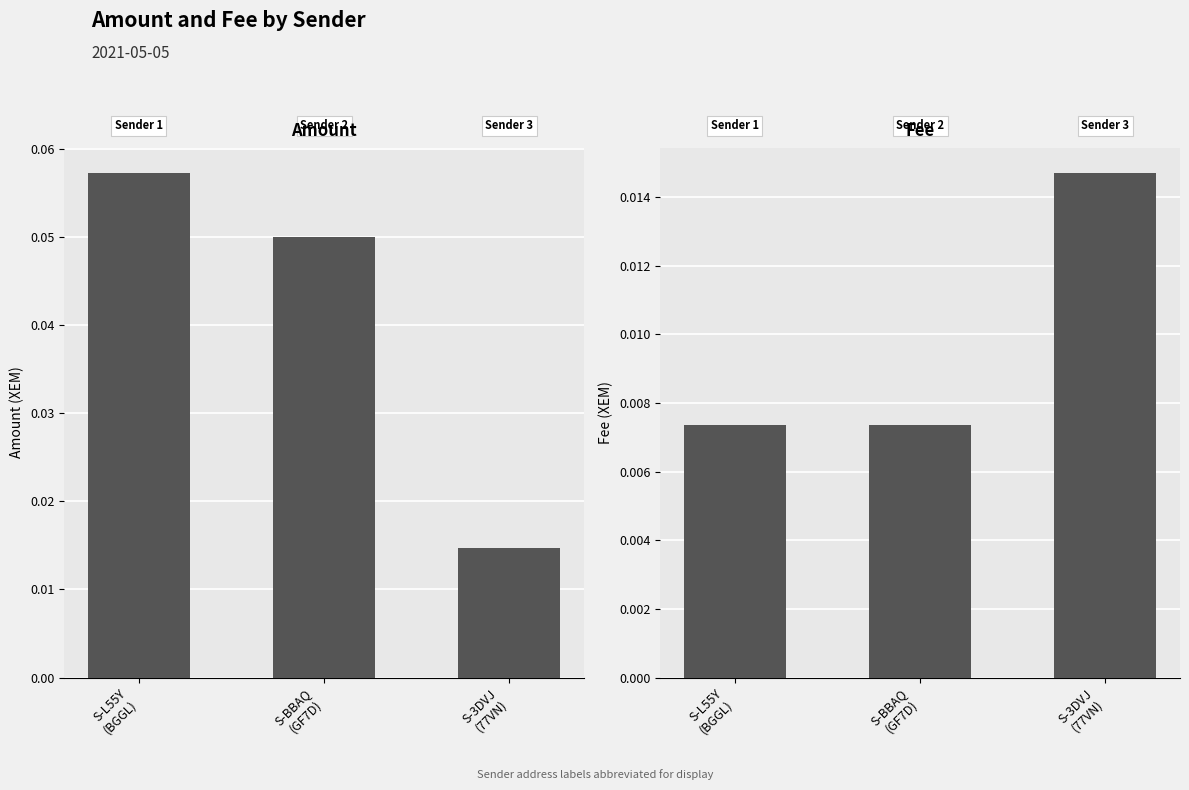

List the series in order of their overall mean, lowest first.

Fee, Amount